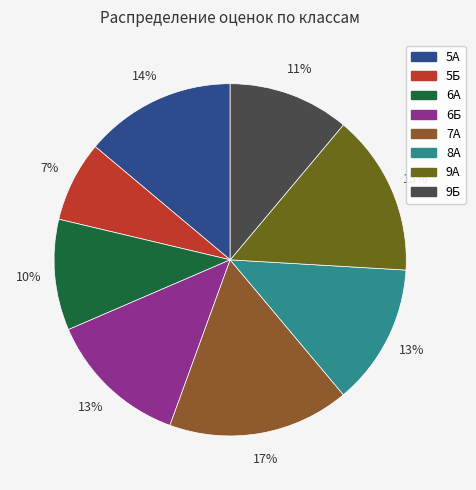

To the nearest percent, what is the average slice percentage?

12%